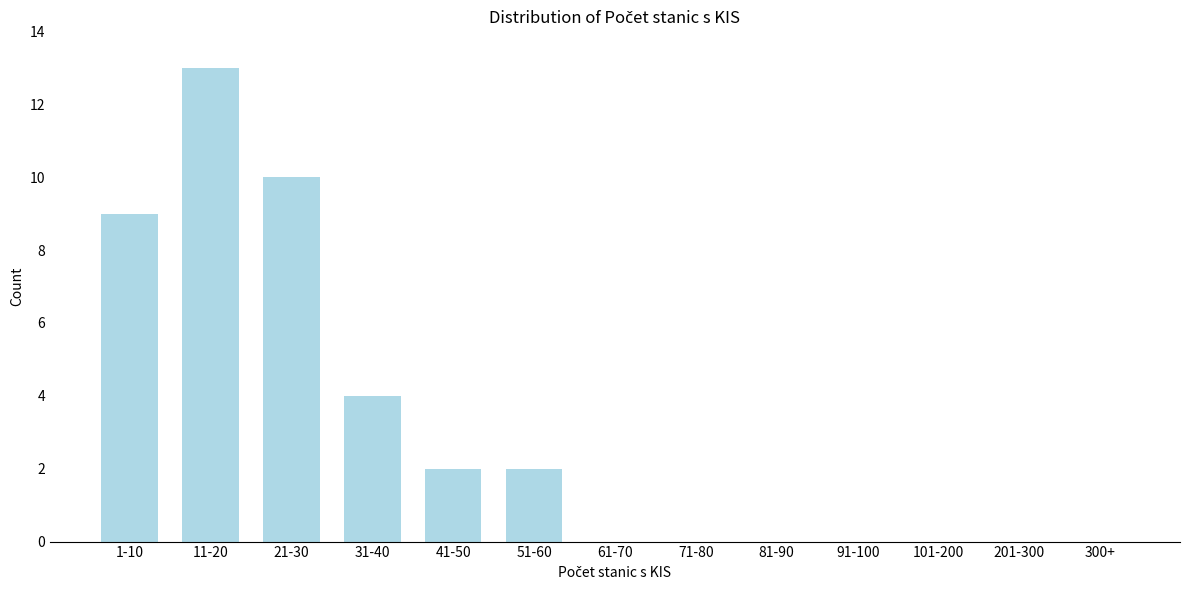

Reading left to right, list all the values displayed in this chart.

1-10=9	11-20=13	21-30=10	31-40=4	41-50=2	51-60=2	61-70=0	71-80=0	81-90=0	91-100=0	101-200=0	201-300=0	300+=0